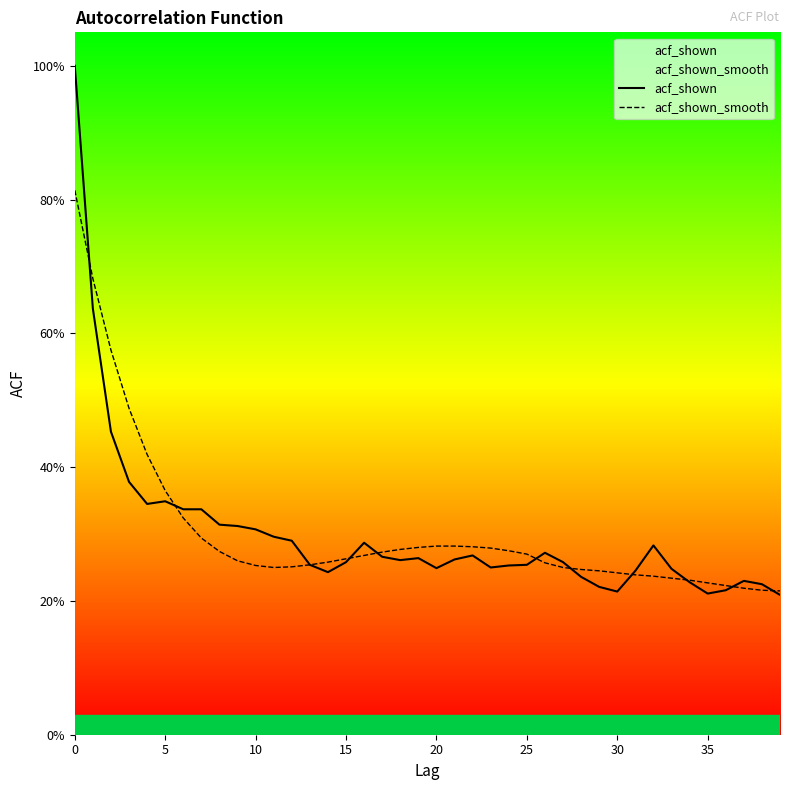

How many distinct data groups are displayed?

2